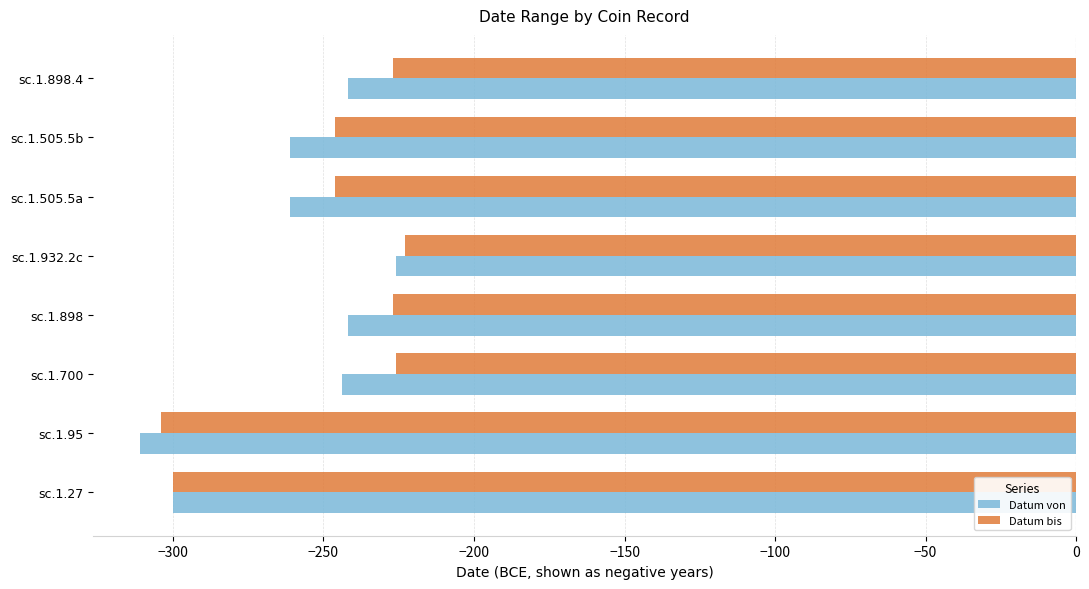

At which category does the chart reach its minimum across all series?

sc.1.95